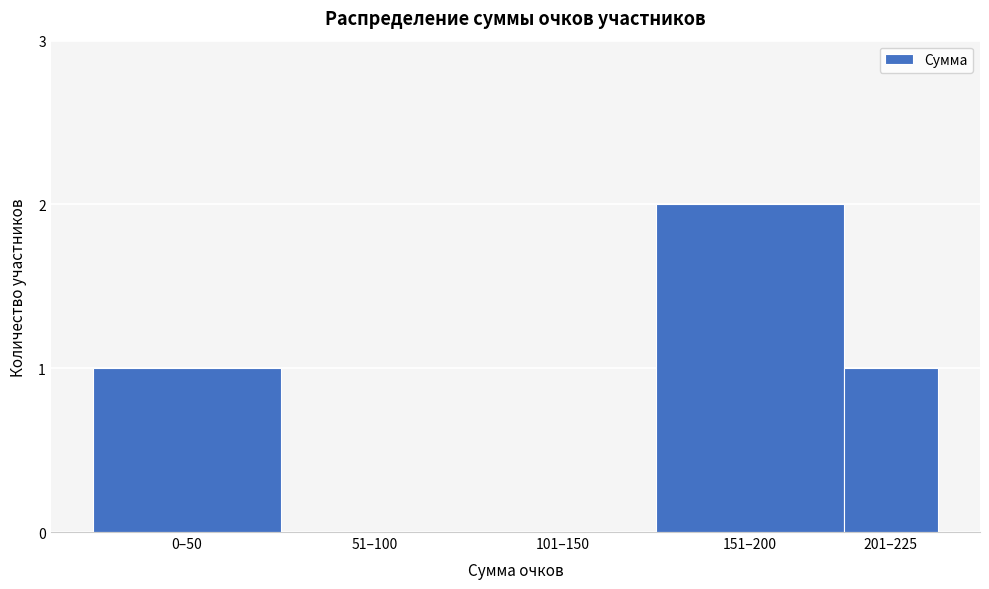

Reading left to right, list all the values displayed in this chart.

0–50=1	51–100=0	101–150=0	151–200=2	201–225=1